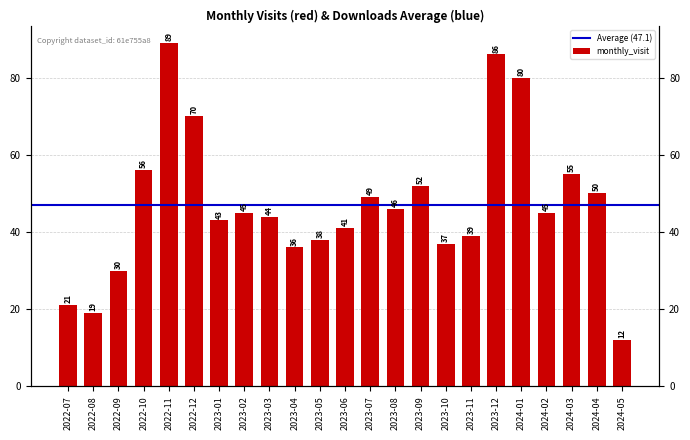

What position from the right is 2023-05?

13